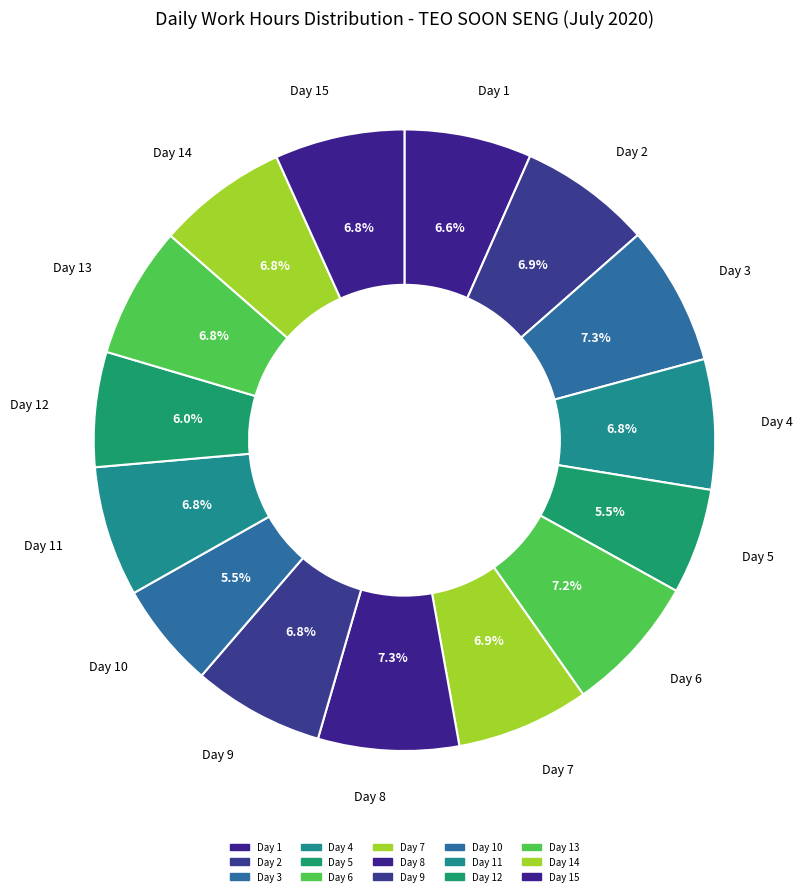

Which category has the smallest portion of the pie?

Day 5